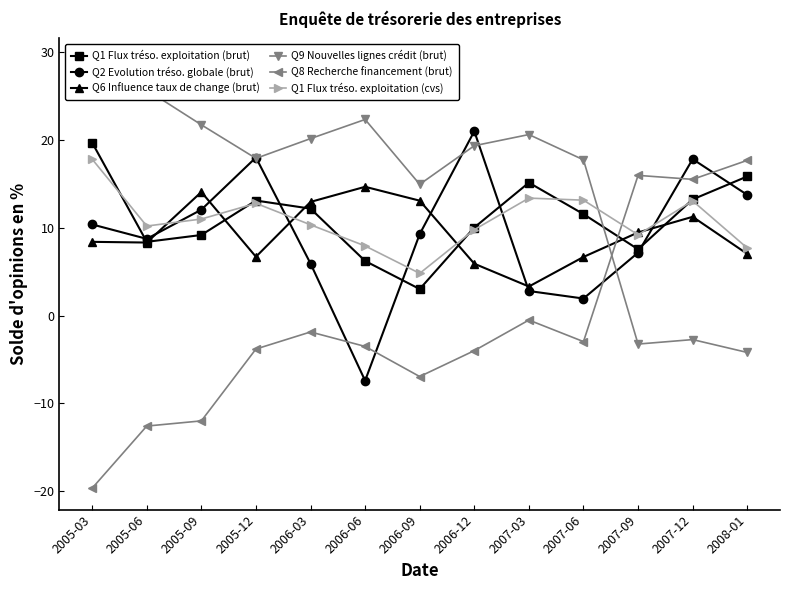

Reading left to right, transcribe all the data shown in this chart.

Q1 Flux tréso. exploitation (brut): 19.7	8.4	9.2	13.1	12.2	6.2	3.0	10.0	15.1	11.6	7.6	13.2	15.8
Q2 Evolution tréso. globale (brut): 10.4	8.7	12.1	18.0	5.9	-7.4	9.3	21.0	2.8	1.9	7.2	17.8	13.7
Q6 Influence taux de change (brut): 8.4	8.3	14.1	6.7	12.9	14.7	13.1	5.9	3.3	6.7	9.5	11.2	7.0
Q9 Nouvelles lignes crédit (brut): 29.1	25.7	21.7	17.9	20.2	22.3	14.9	19.3	20.6	17.7	-3.2	-2.7	-4.2
Q8 Recherche financement (brut): -19.6	-12.6	-12.0	-3.8	-1.9	-3.5	-6.9	-4.0	-0.5	-3.0	16.0	15.5	17.7
Q1 Flux tréso. exploitation (cvs): 17.8	10.2	11.0	12.8	10.3	7.9	4.8	9.8	13.4	13.1	9.2	13.1	7.7